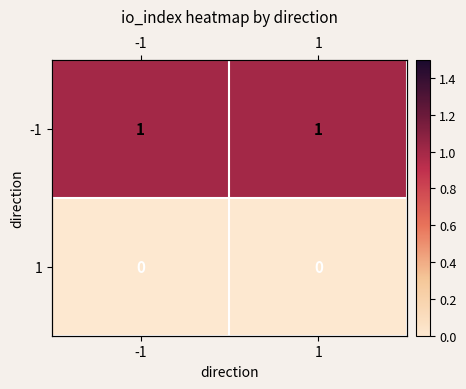

Is the value of -1 at 1 greater than the value of 1 at 1?

Yes